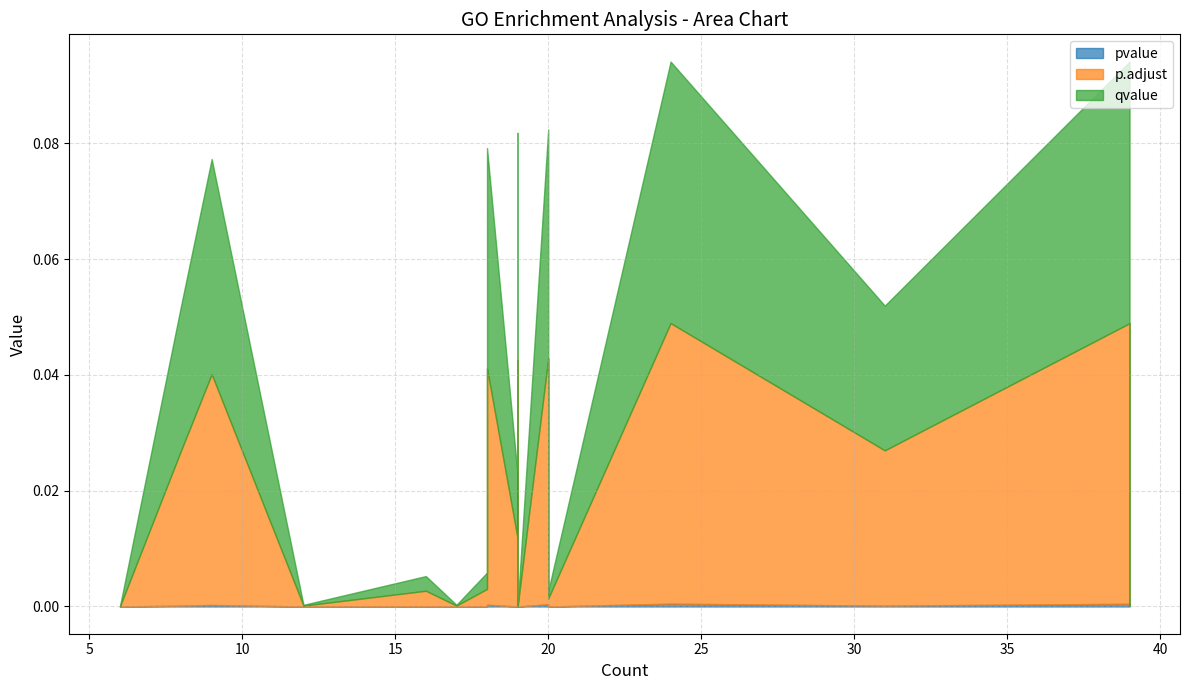

Is it true that qvalue equals 0.0 at axoneme assembly?

False